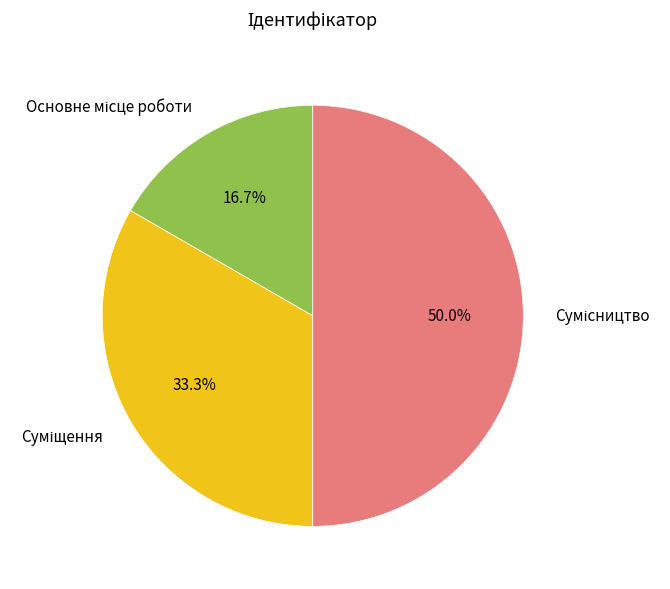

How many slices are in this pie chart?

3